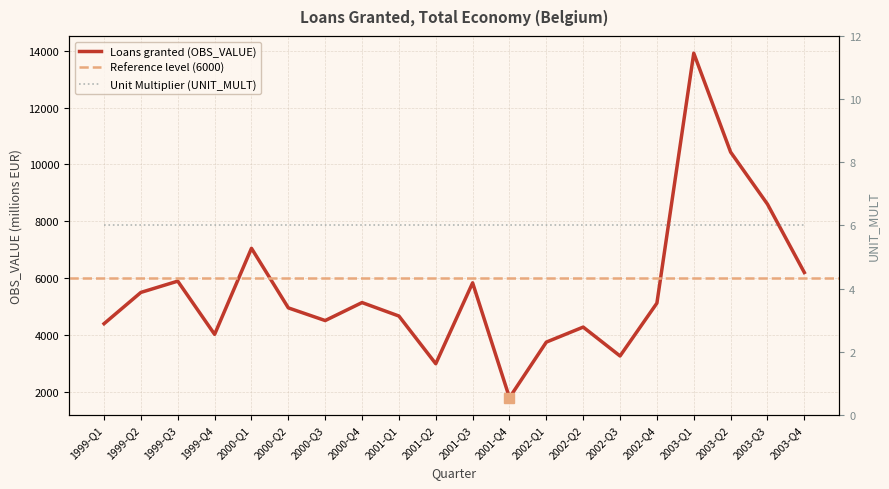

What is the change in value from 1999-Q3 to 2002-Q4?

-774.4